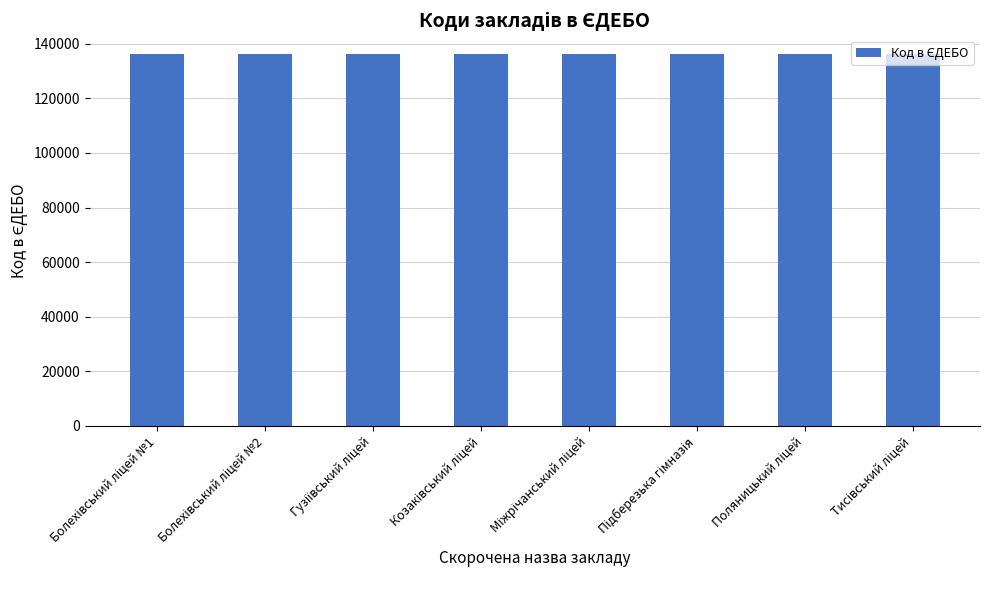

What is the maximum value shown in the chart?

136303